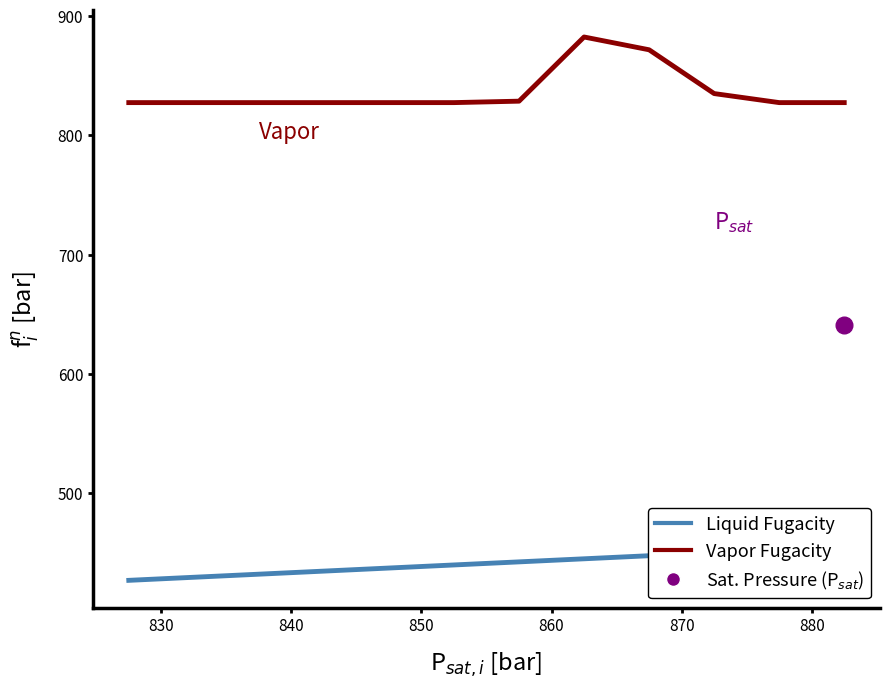

What is the maximum value for Vapor Fugacity?

882.5